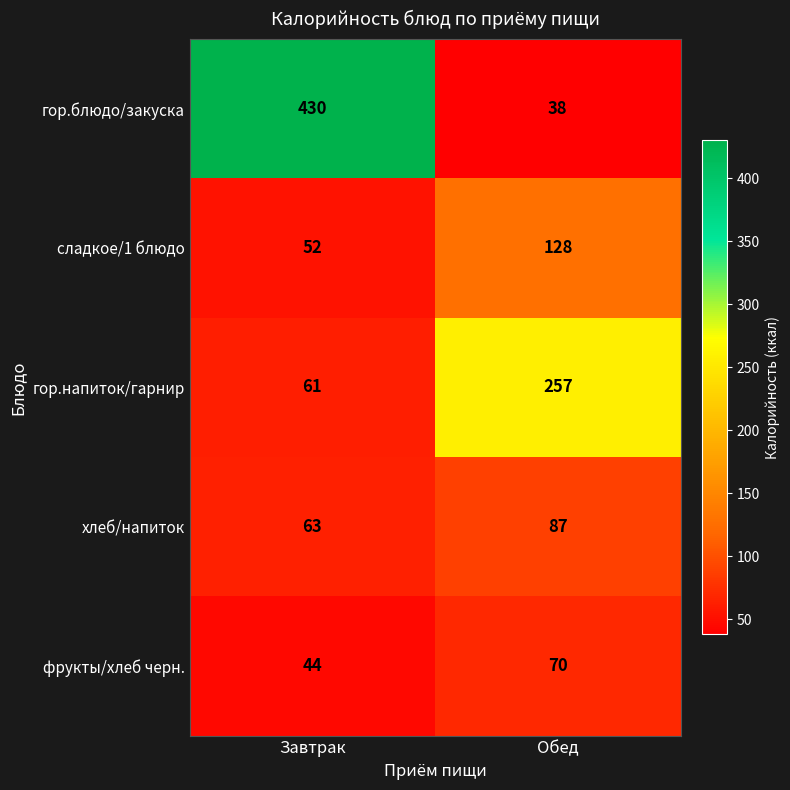

True or false: хлеб/напиток has a value of 63 at Завтрак.

True